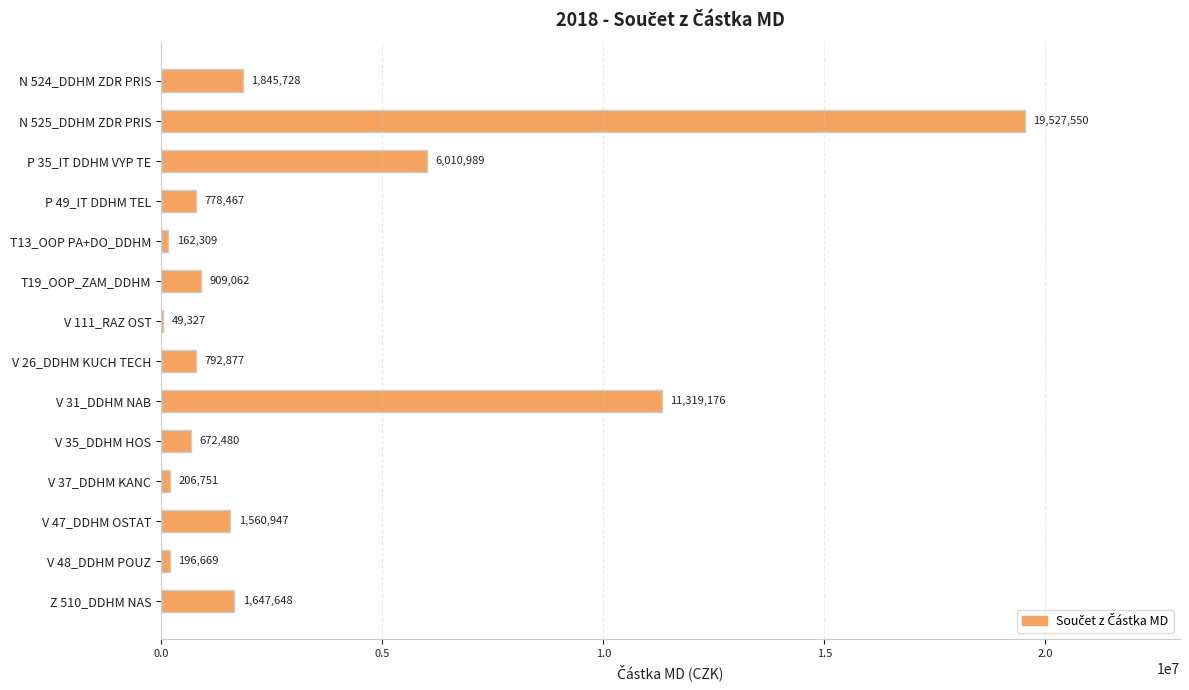

The chart shows a value of 196668.6 at V 48_DDHM POUZ. True or false?

True